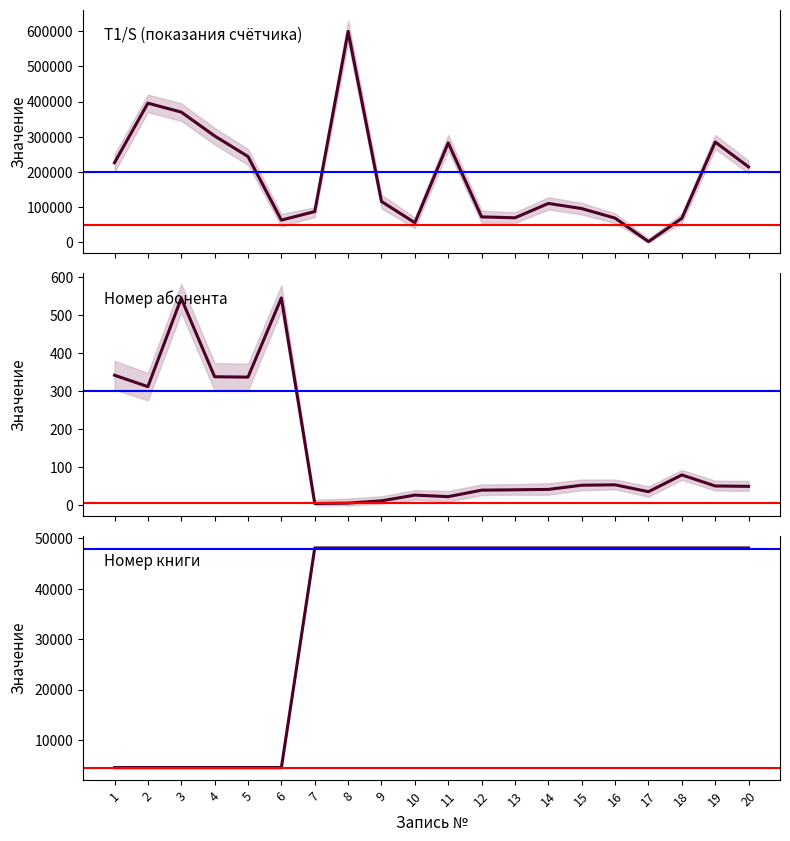

Where does the Номер абонента series first go above 51?

1